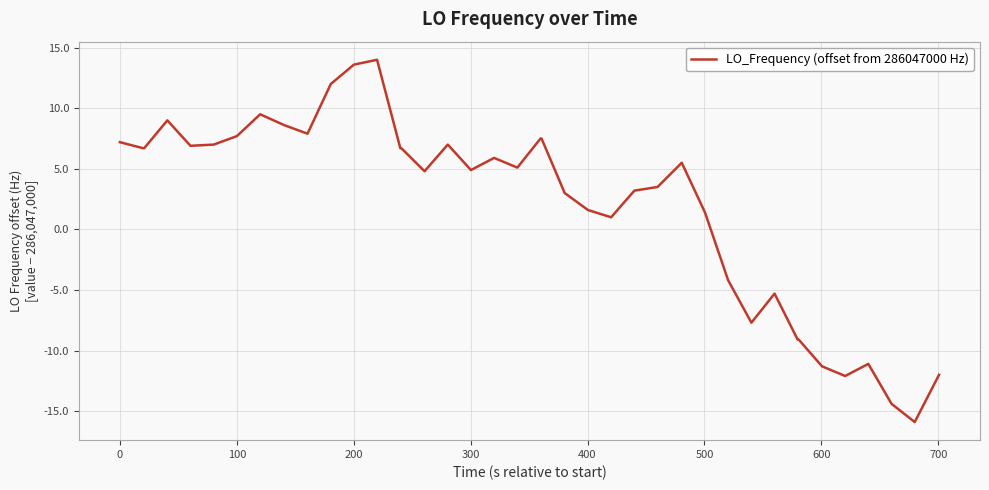

What is the smallest value displayed?

-15.9